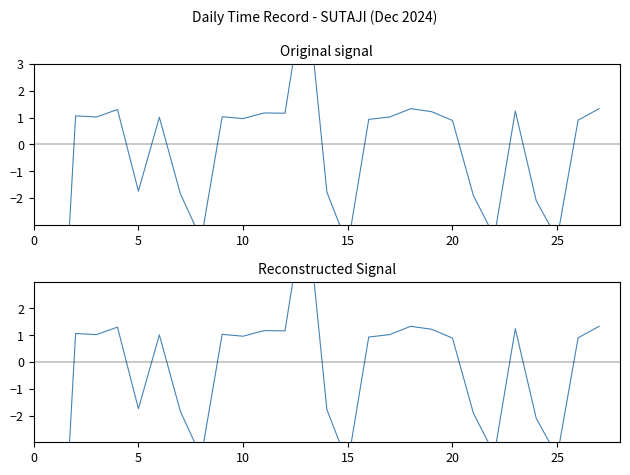

How many distinct data groups are displayed?

1